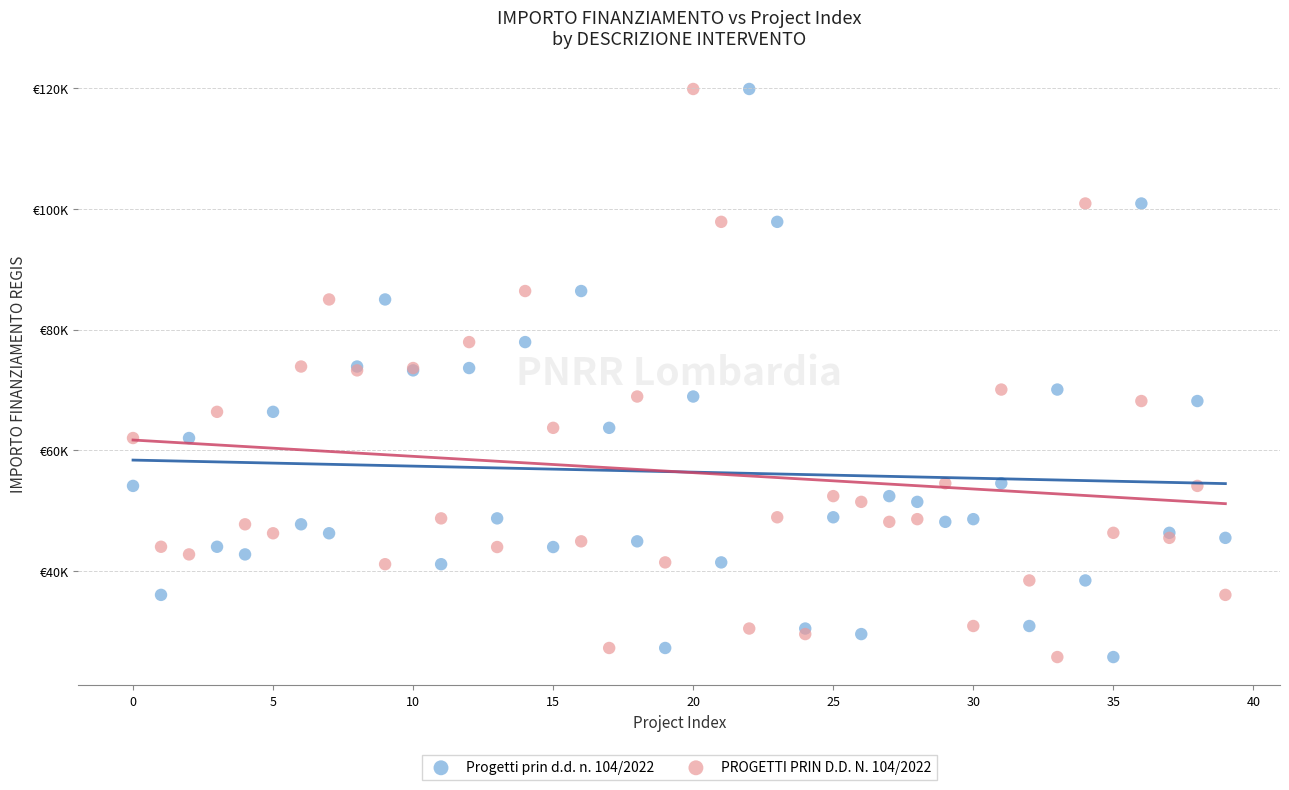

What are all the series names shown in the legend?

Progetti prin d.d. n. 104/2022, PROGETTI PRIN D.D. N. 104/2022